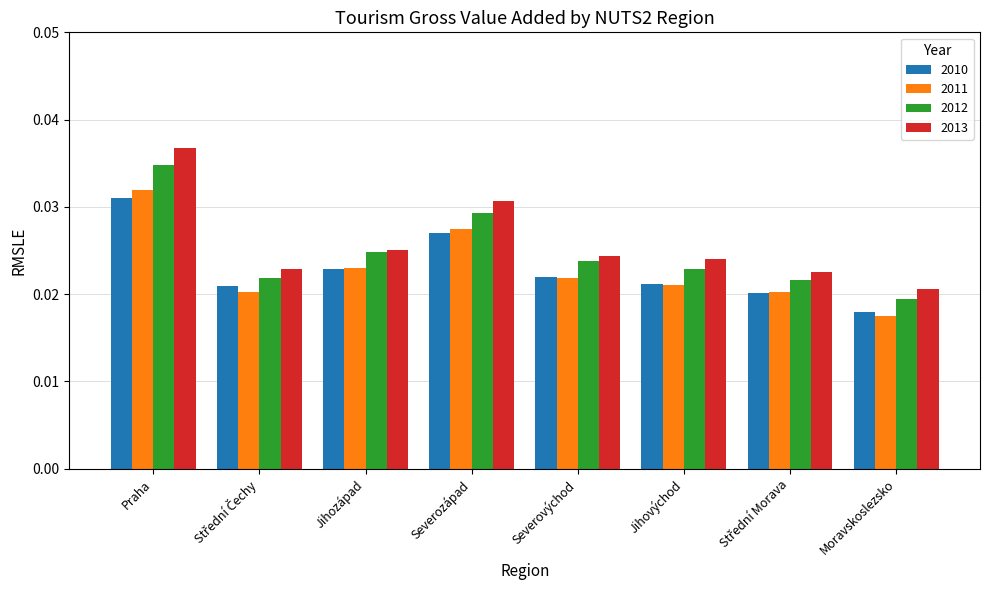

Does the chart contain any negative values?

No